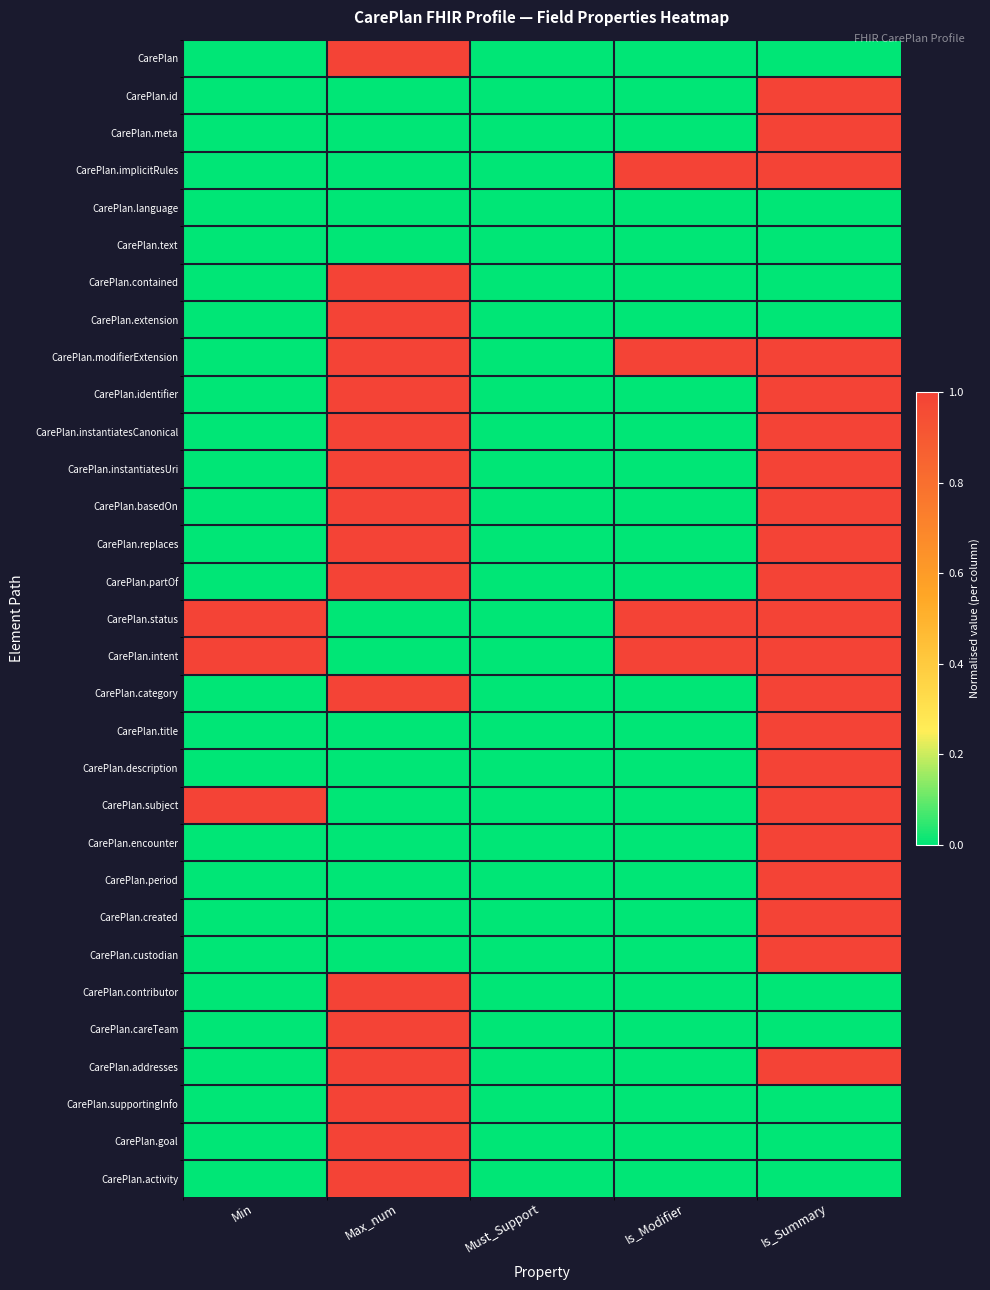

Reading right to left, transcribe all the data shown in this chart.

CarePlan: Is_Summary=0	Is_Modifier=0	Must_Support=0	Max_num=1	Min=0
CarePlan.id: Is_Summary=1	Is_Modifier=0	Must_Support=0	Max_num=0	Min=0
CarePlan.meta: Is_Summary=1	Is_Modifier=0	Must_Support=0	Max_num=0	Min=0
CarePlan.implicitRules: Is_Summary=1	Is_Modifier=1	Must_Support=0	Max_num=0	Min=0
CarePlan.language: Is_Summary=0	Is_Modifier=0	Must_Support=0	Max_num=0	Min=0
CarePlan.text: Is_Summary=0	Is_Modifier=0	Must_Support=0	Max_num=0	Min=0
CarePlan.contained: Is_Summary=0	Is_Modifier=0	Must_Support=0	Max_num=1	Min=0
CarePlan.extension: Is_Summary=0	Is_Modifier=0	Must_Support=0	Max_num=1	Min=0
CarePlan.modifierExtension: Is_Summary=1	Is_Modifier=1	Must_Support=0	Max_num=1	Min=0
CarePlan.identifier: Is_Summary=1	Is_Modifier=0	Must_Support=0	Max_num=1	Min=0
CarePlan.instantiatesCanonical: Is_Summary=1	Is_Modifier=0	Must_Support=0	Max_num=1	Min=0
CarePlan.instantiatesUri: Is_Summary=1	Is_Modifier=0	Must_Support=0	Max_num=1	Min=0
CarePlan.basedOn: Is_Summary=1	Is_Modifier=0	Must_Support=0	Max_num=1	Min=0
CarePlan.replaces: Is_Summary=1	Is_Modifier=0	Must_Support=0	Max_num=1	Min=0
CarePlan.partOf: Is_Summary=1	Is_Modifier=0	Must_Support=0	Max_num=1	Min=0
CarePlan.status: Is_Summary=1	Is_Modifier=1	Must_Support=0	Max_num=0	Min=1
CarePlan.intent: Is_Summary=1	Is_Modifier=1	Must_Support=0	Max_num=0	Min=1
CarePlan.category: Is_Summary=1	Is_Modifier=0	Must_Support=0	Max_num=1	Min=0
CarePlan.title: Is_Summary=1	Is_Modifier=0	Must_Support=0	Max_num=0	Min=0
CarePlan.description: Is_Summary=1	Is_Modifier=0	Must_Support=0	Max_num=0	Min=0
CarePlan.subject: Is_Summary=1	Is_Modifier=0	Must_Support=0	Max_num=0	Min=1
CarePlan.encounter: Is_Summary=1	Is_Modifier=0	Must_Support=0	Max_num=0	Min=0
CarePlan.period: Is_Summary=1	Is_Modifier=0	Must_Support=0	Max_num=0	Min=0
CarePlan.created: Is_Summary=1	Is_Modifier=0	Must_Support=0	Max_num=0	Min=0
CarePlan.custodian: Is_Summary=1	Is_Modifier=0	Must_Support=0	Max_num=0	Min=0
CarePlan.contributor: Is_Summary=0	Is_Modifier=0	Must_Support=0	Max_num=1	Min=0
CarePlan.careTeam: Is_Summary=0	Is_Modifier=0	Must_Support=0	Max_num=1	Min=0
CarePlan.addresses: Is_Summary=1	Is_Modifier=0	Must_Support=0	Max_num=1	Min=0
CarePlan.supportingInfo: Is_Summary=0	Is_Modifier=0	Must_Support=0	Max_num=1	Min=0
CarePlan.goal: Is_Summary=0	Is_Modifier=0	Must_Support=0	Max_num=1	Min=0
CarePlan.activity: Is_Summary=0	Is_Modifier=0	Must_Support=0	Max_num=1	Min=0